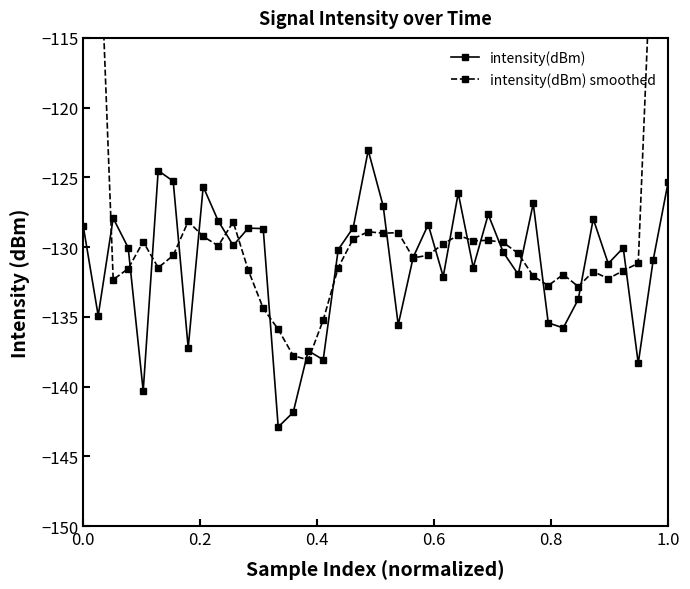

Reading left to right, extract all data points from this chart.

intensity(dBm): -128.5	-134.9	-127.9	-130.0	-140.3	-124.5	-125.3	-137.2	-125.7	-128.1	-129.9	-128.6	-128.7	-142.9	-141.8	-137.4	-138.1	-130.2	-128.6	-123.1	-127.1	-135.6	-130.7	-128.4	-132.1	-126.1	-131.5	-127.7	-130.4	-132.0	-126.9	-135.4	-135.8	-133.7	-128.0	-131.2	-130.1	-138.3	-130.9	-125.3
intensity(dBm) smoothed: -78.3	-104.3	-132.3	-131.5	-129.6	-131.5	-130.6	-128.2	-129.2	-129.9	-128.2	-131.6	-134.4	-135.9	-137.8	-138.1	-135.2	-131.5	-129.4	-128.9	-129.0	-129.0	-130.8	-130.6	-129.8	-129.2	-129.5	-129.5	-129.7	-130.5	-132.1	-132.8	-132.0	-132.8	-131.8	-132.3	-131.7	-131.2	-104.9	-78.9